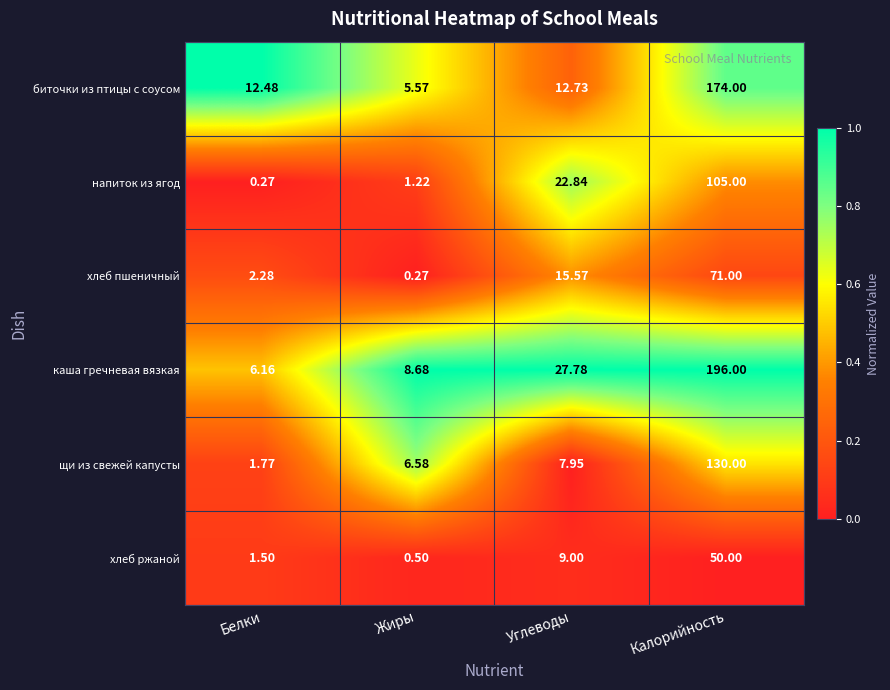

Between Белки and Углеводы, which series saw the biggest shift?

напиток из ягод